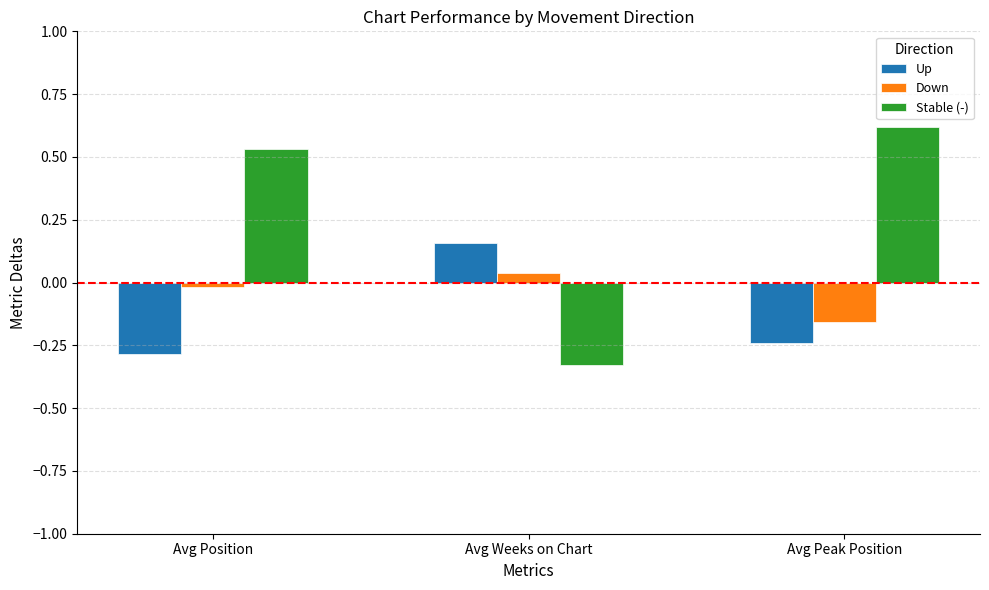

Rank the series at Avg Position from highest to lowest value.

Stable (-), Down, Up